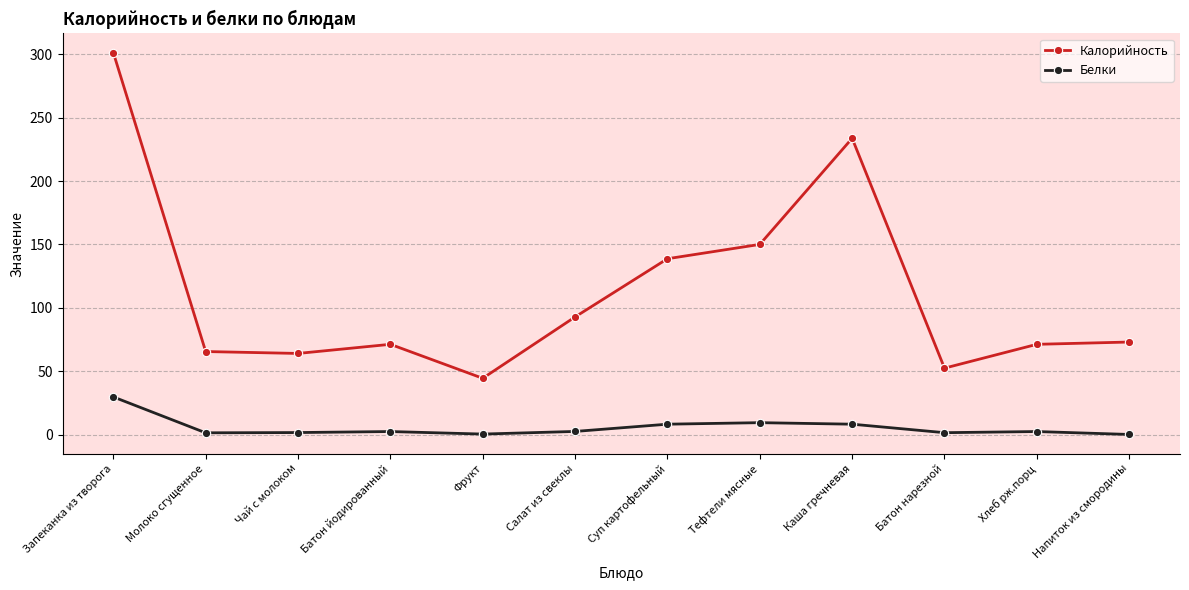

What is the label of the 2nd point from the right?

Хлеб рж.порц